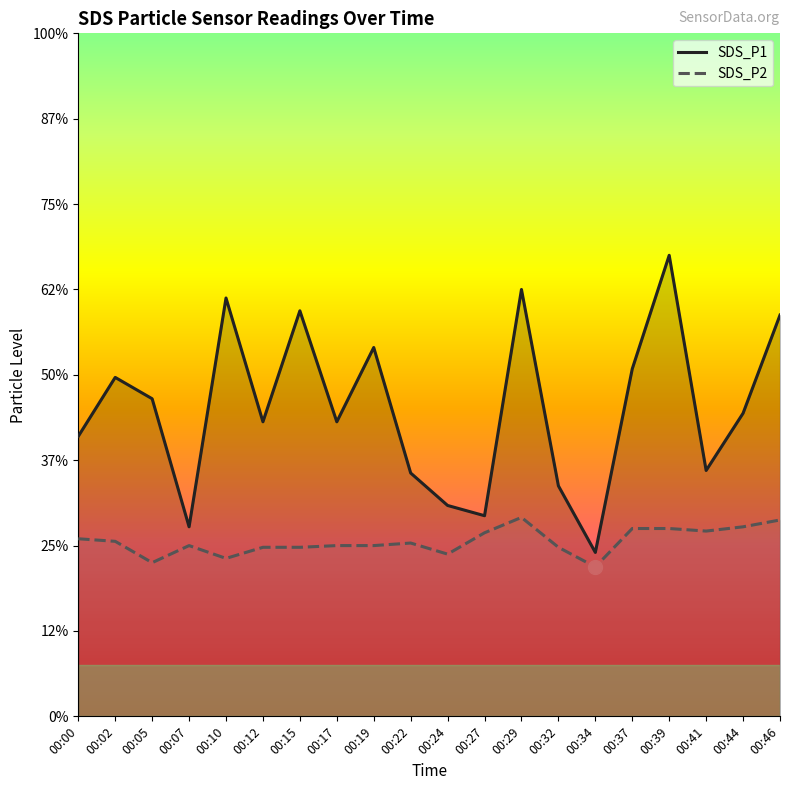

True or false: SDS_P1 and SDS_P2 intersect in this chart.

False